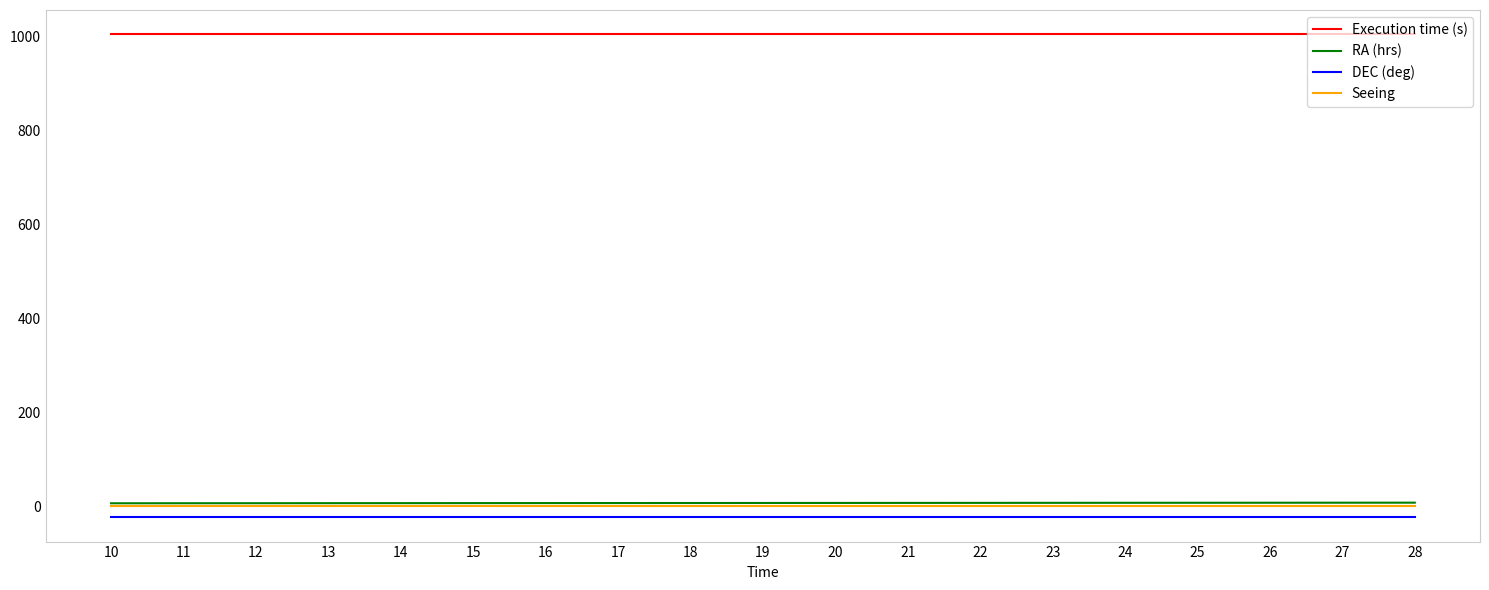

What is the difference between the maximum and minimum values in the RA (hrs) series?

1.3